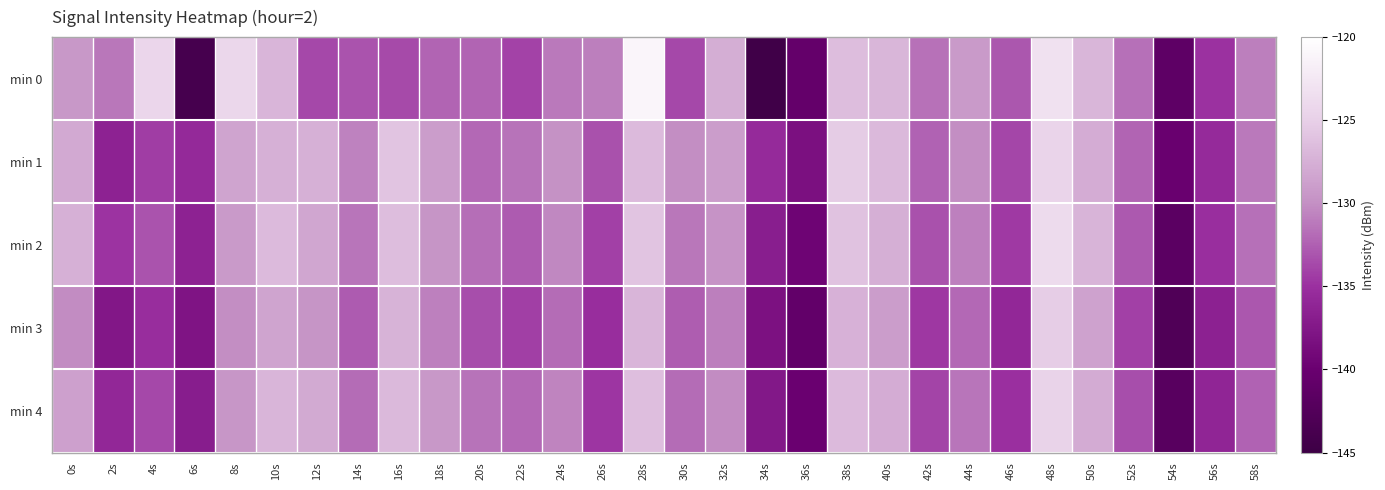

At 4s, list the series in order from smallest to largest.

min 3, min 1, min 4, min 2, min 0